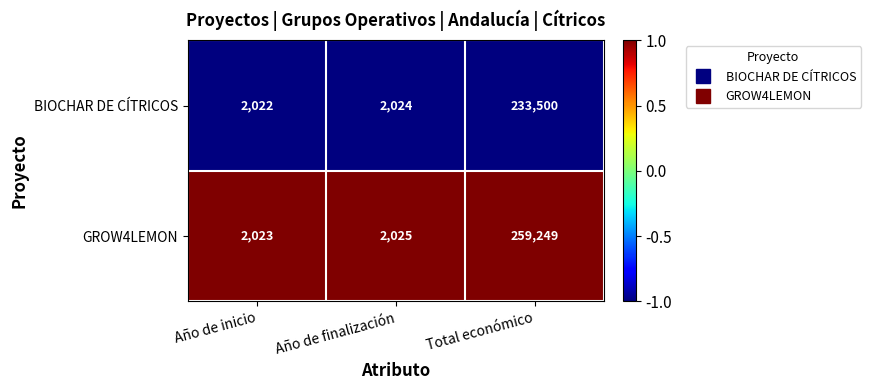

Where is BIOCHAR DE CÍTRICOS nearest to the value 117761?

Año de finalización